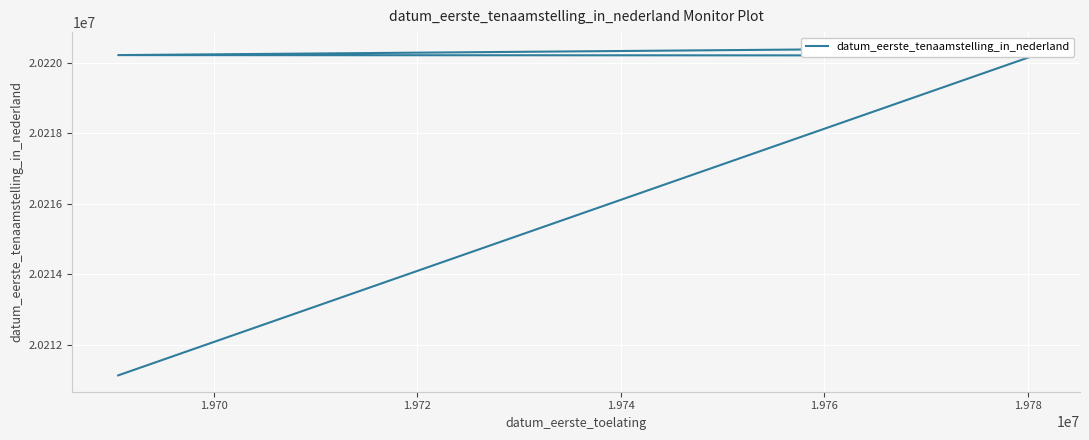

How many lines are shown in the chart?

1